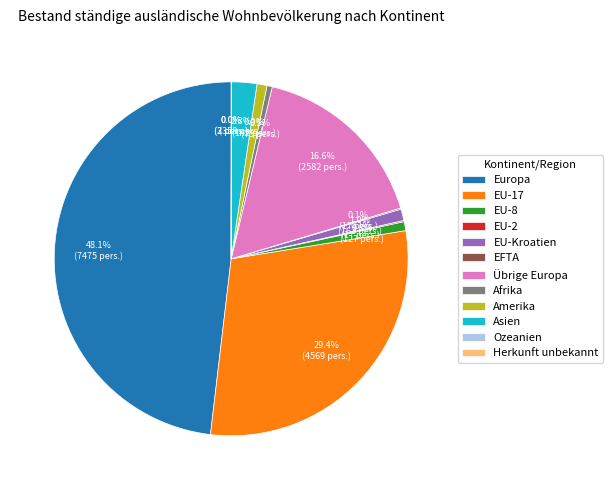

Combined, do Amerika and EU-8 account for over 50%?

No